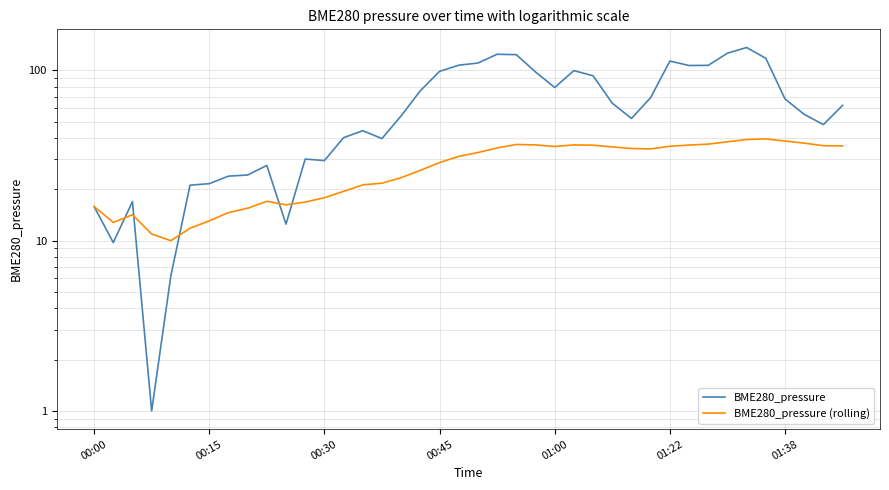

The value of BME280_pressure at 17 is 75.9. True or false?

True